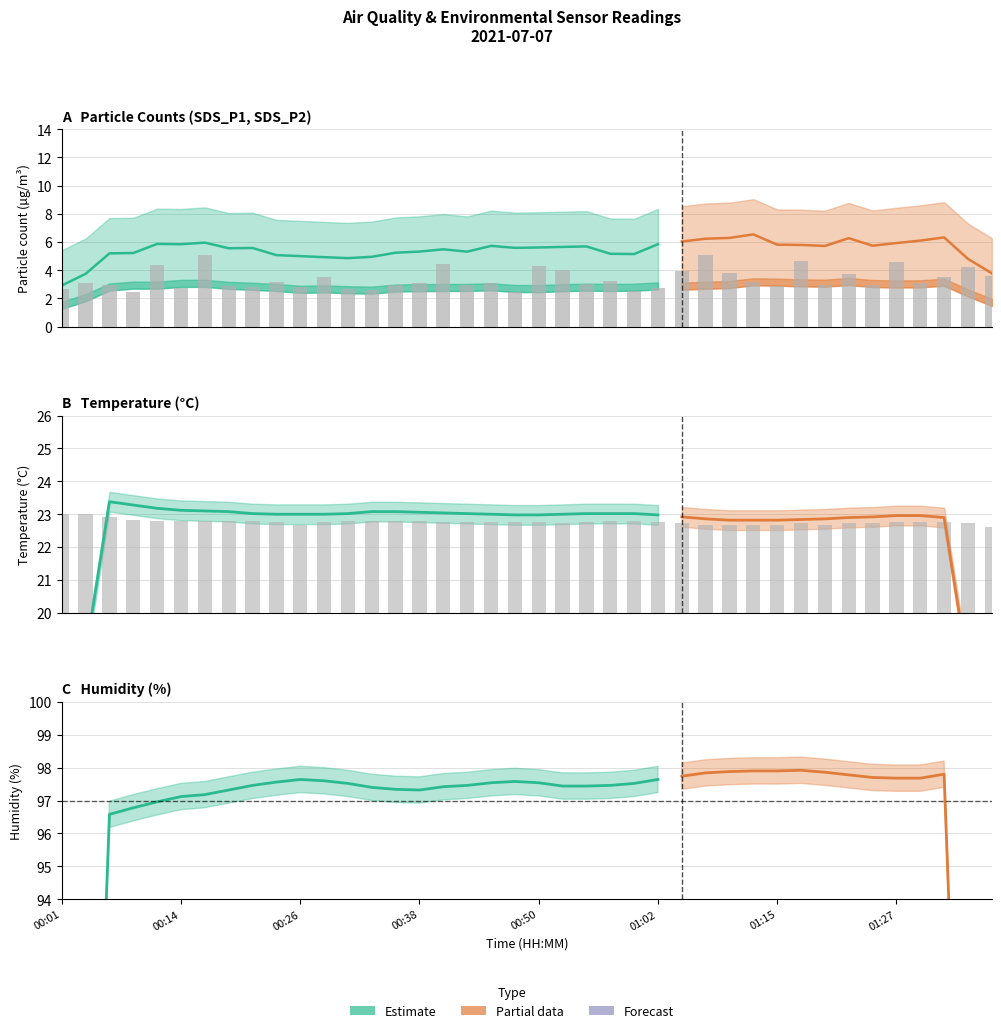

What is the difference between the maximum and minimum values in the SDS_P1 series?

2.7